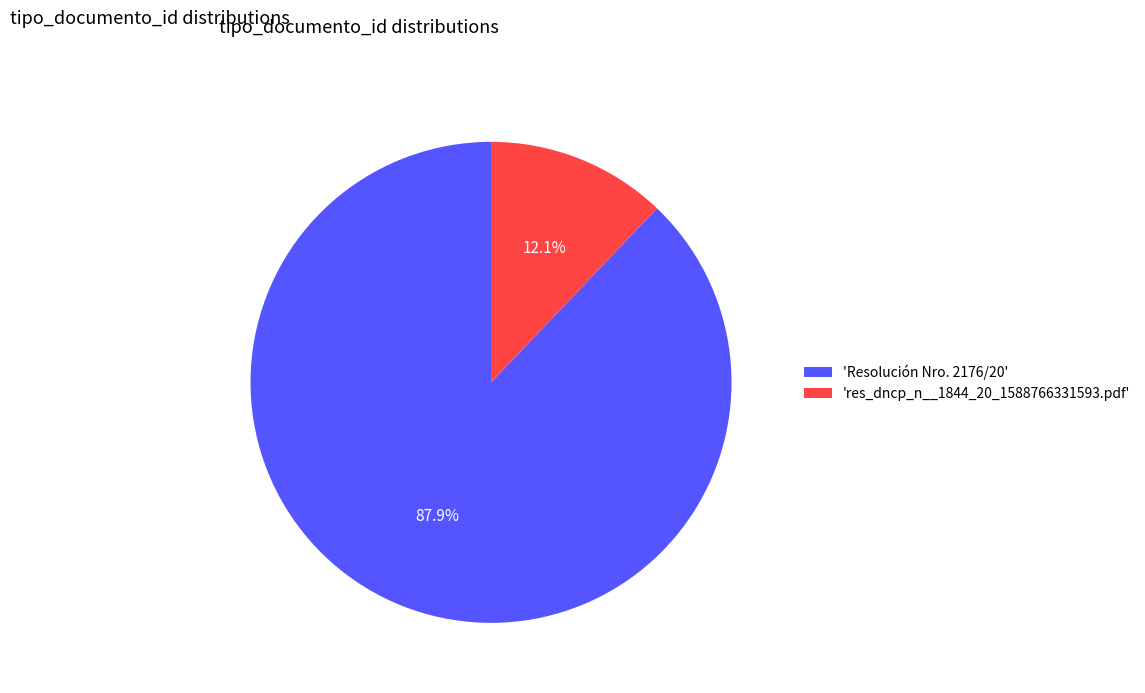

Between 'Resolución Nro. 2176/20' and 'res_dncp_n__1844_20_1588766331593.pdf', which is larger?

'Resolución Nro. 2176/20'